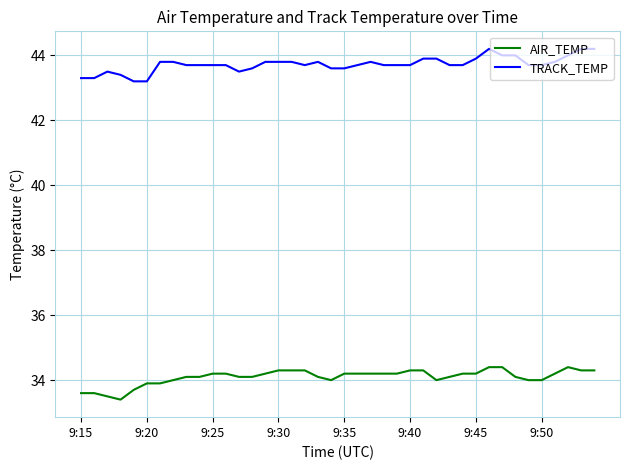

What is the minimum value shown in the chart?

33.4